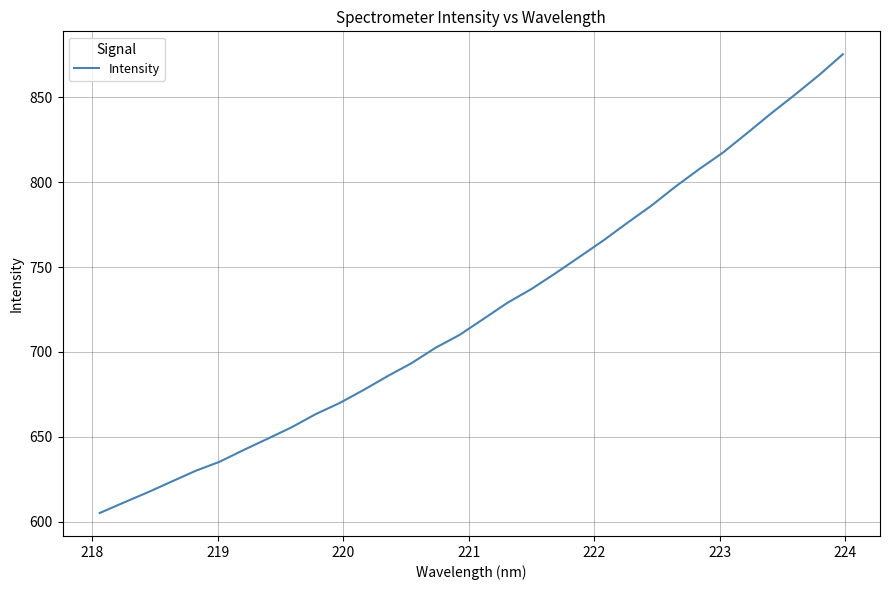

What is the smallest value displayed?

605.0